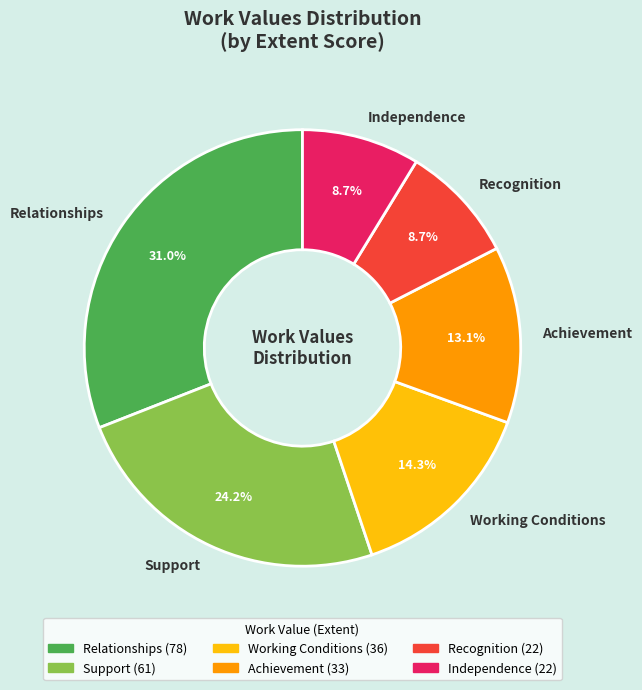

Approximately how many times larger is the value at Support compared to Relationships?

0.8